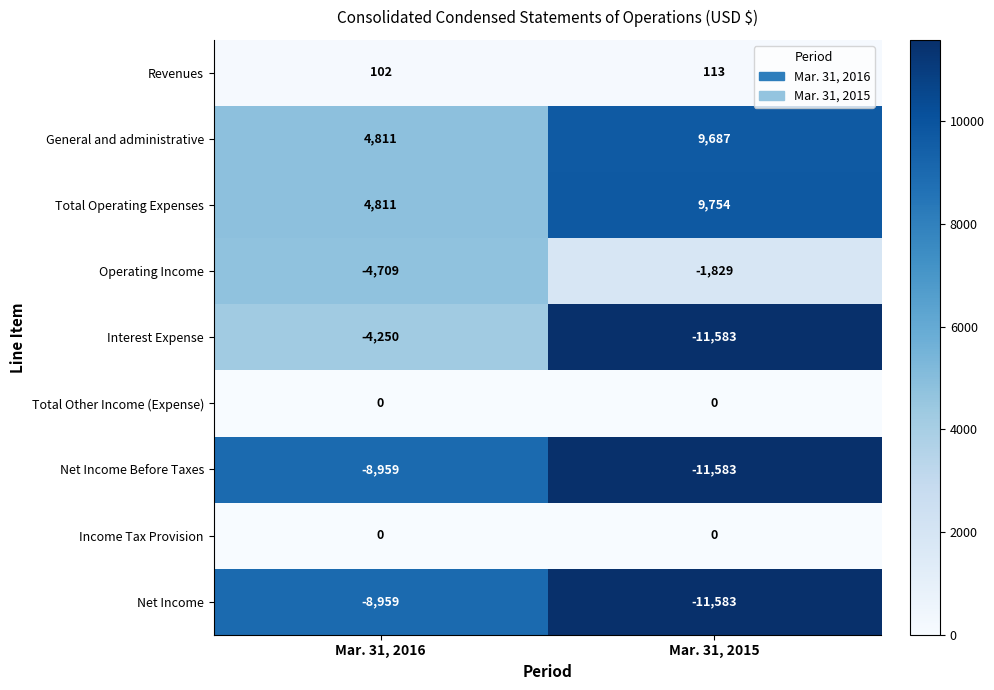

What is the spread (max minus min) of values at Mar. 31, 2015?

21337